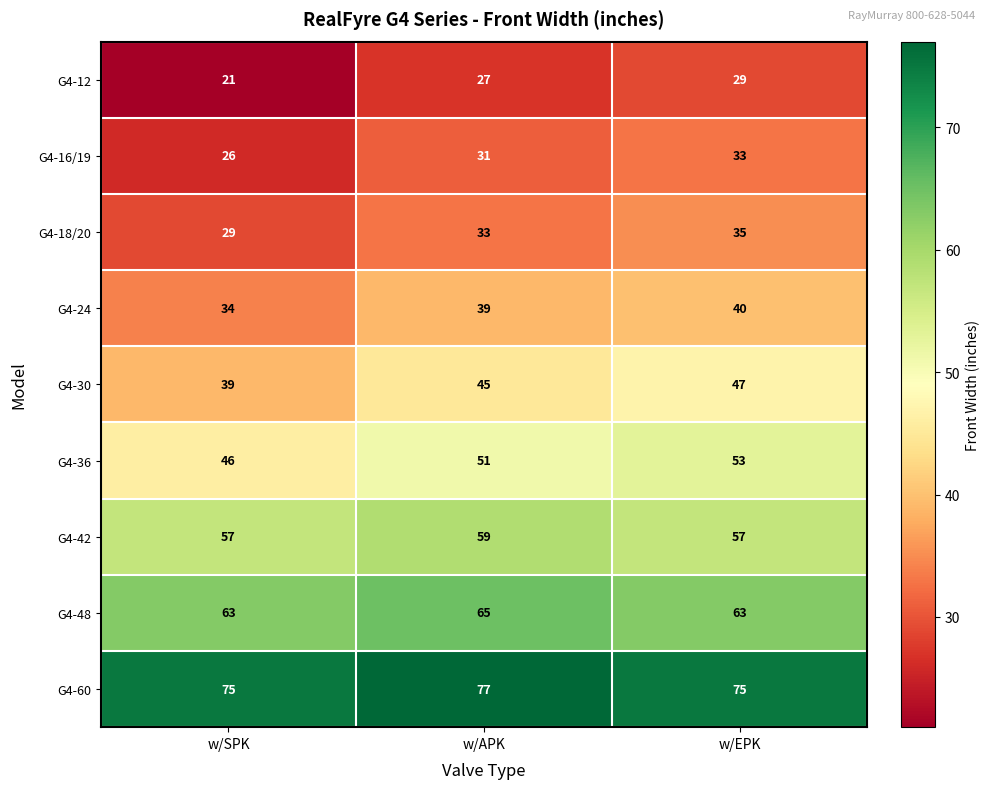

How many distinct data groups are displayed?

9